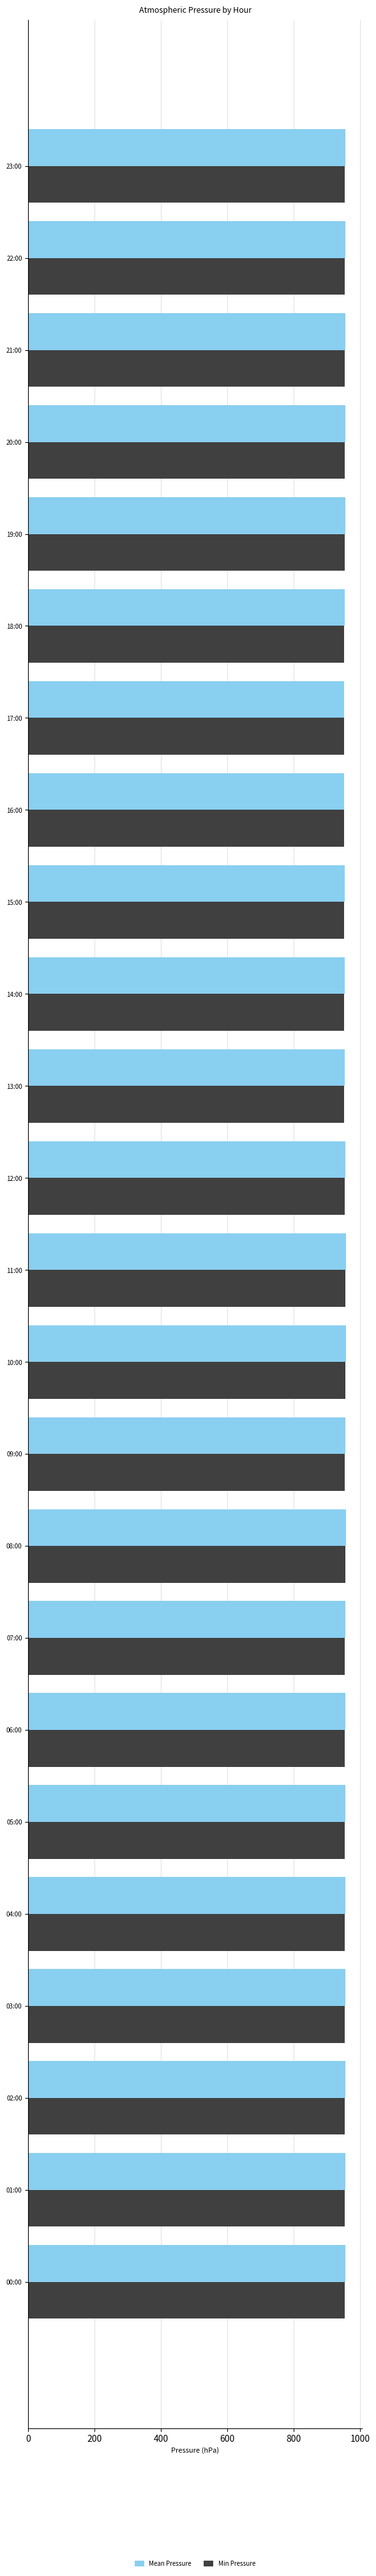

What is the total value across all series at 10:00?

1912